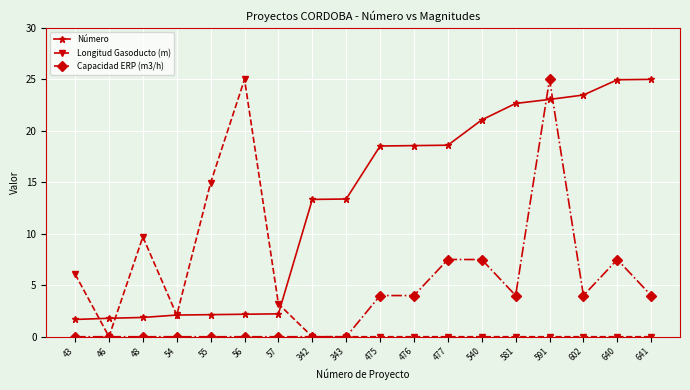

What is the value of the Capacidad ERP (m3/h) point at the 14th from the left?

4.0